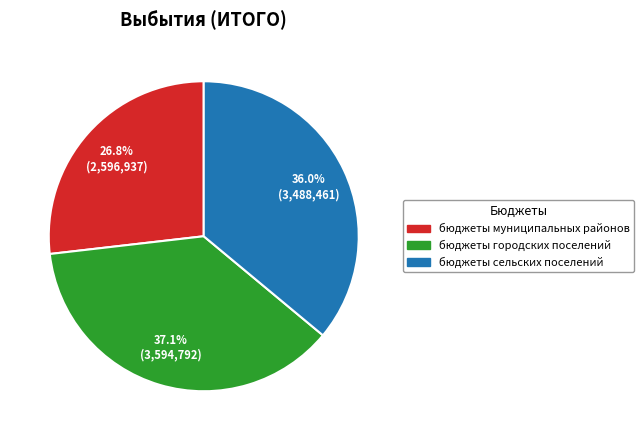

To the nearest percent, what is the average slice percentage?

33%